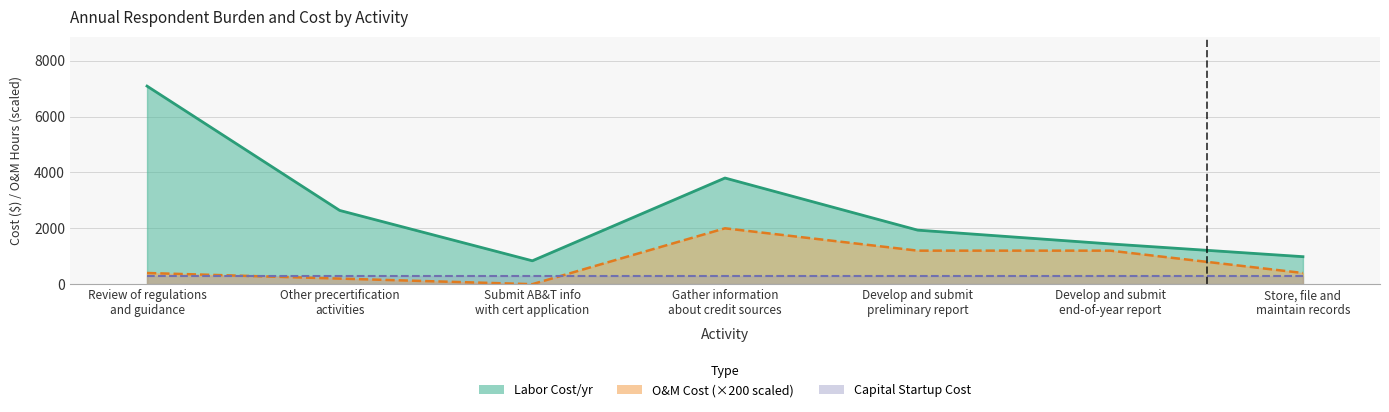

Is it true that Labor Cost/yr equals 837.0 at Submit AB&T info
with cert application?

True